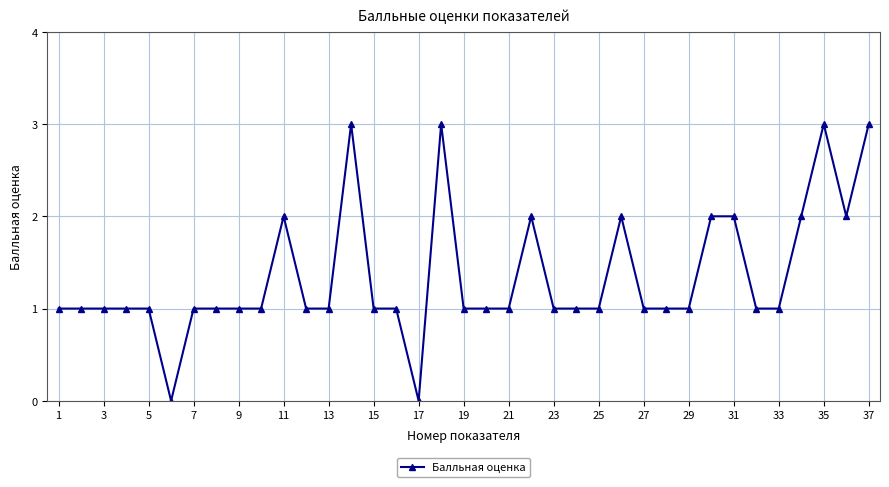

What is the maximum value shown in the chart?

3